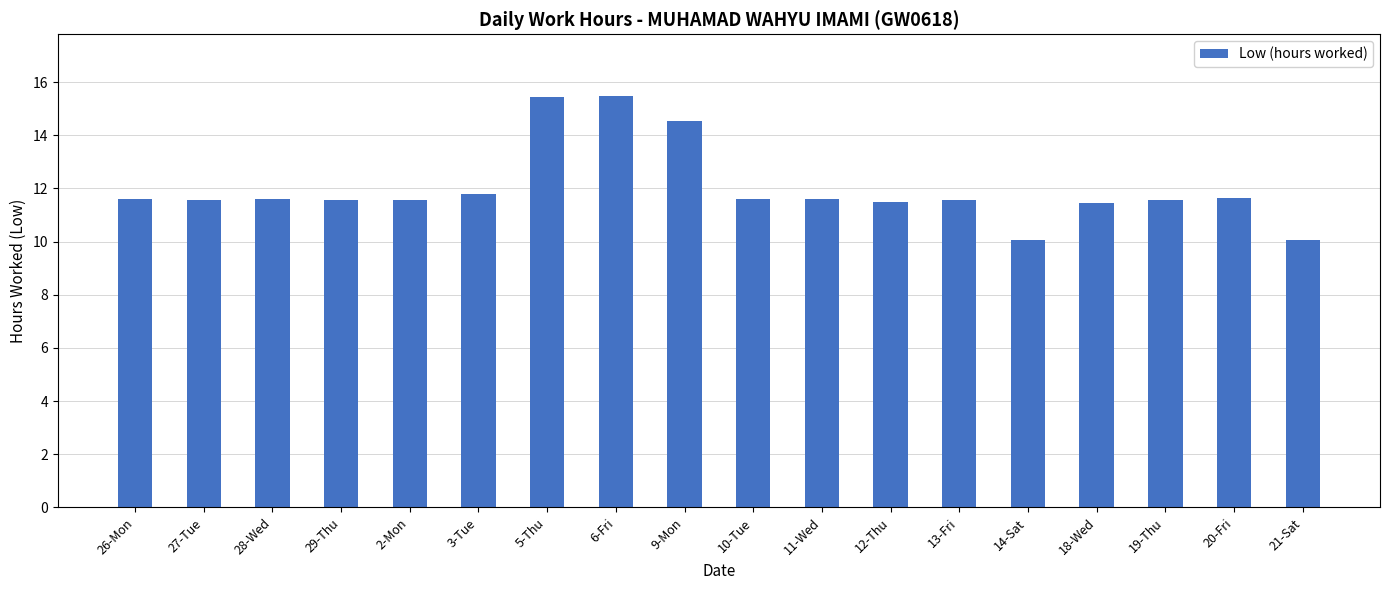

What is the sum of all values?

216.2